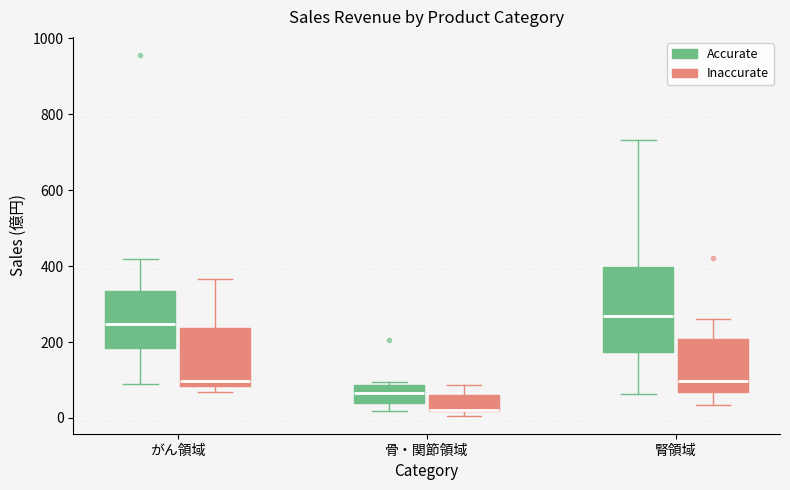

Which box is the tallest, from its lower edge to its upper edge?

腎領域 (Accurate)